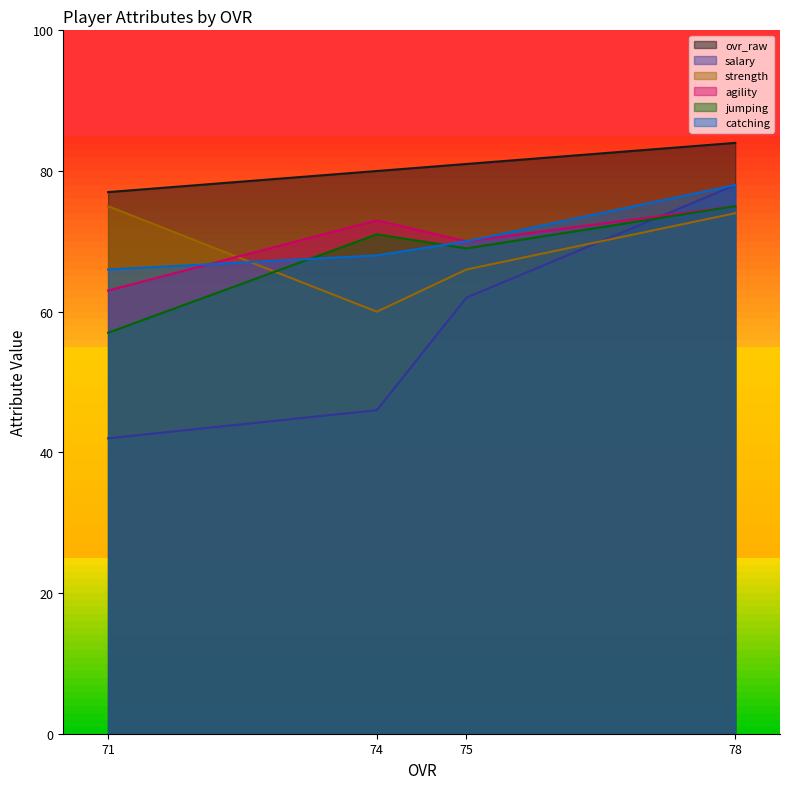

At which label is catching closest to 72?

75